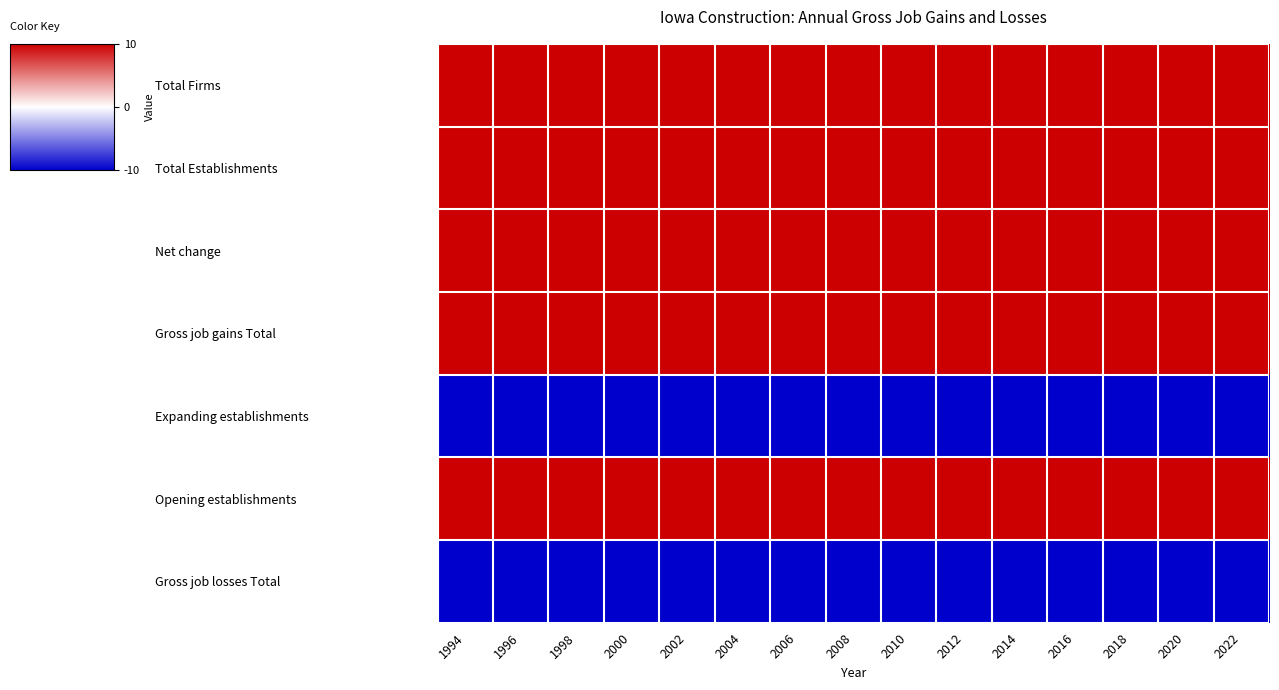

Reading left to right, transcribe all the data shown in this chart.

Total Firms: 1994=10	1996=10	1998=10	2000=10	2002=10	2004=10	2006=10	2008=10	2010=10	2012=10	2014=10	2016=10	2018=10	2020=10	2022=10
Total Establishments: 1994=10	1996=10	1998=10	2000=10	2002=10	2004=10	2006=10	2008=10	2010=10	2012=10	2014=10	2016=10	2018=10	2020=10	2022=10
Net change: 1994=10	1996=10	1998=10	2000=10	2002=10	2004=10	2006=10	2008=10	2010=10	2012=10	2014=10	2016=10	2018=10	2020=10	2022=10
Gross job gains Total: 1994=10	1996=10	1998=10	2000=10	2002=10	2004=10	2006=10	2008=10	2010=10	2012=10	2014=10	2016=10	2018=10	2020=10	2022=10
Expanding establishments: 1994=-10	1996=-10	1998=-10	2000=-10	2002=-10	2004=-10	2006=-10	2008=-10	2010=-10	2012=-10	2014=-10	2016=-10	2018=-10	2020=-10	2022=-10
Opening establishments: 1994=10	1996=10	1998=10	2000=10	2002=10	2004=10	2006=10	2008=10	2010=10	2012=10	2014=10	2016=10	2018=10	2020=10	2022=10
Gross job losses Total: 1994=-10	1996=-10	1998=-10	2000=-10	2002=-10	2004=-10	2006=-10	2008=-10	2010=-10	2012=-10	2014=-10	2016=-10	2018=-10	2020=-10	2022=-10